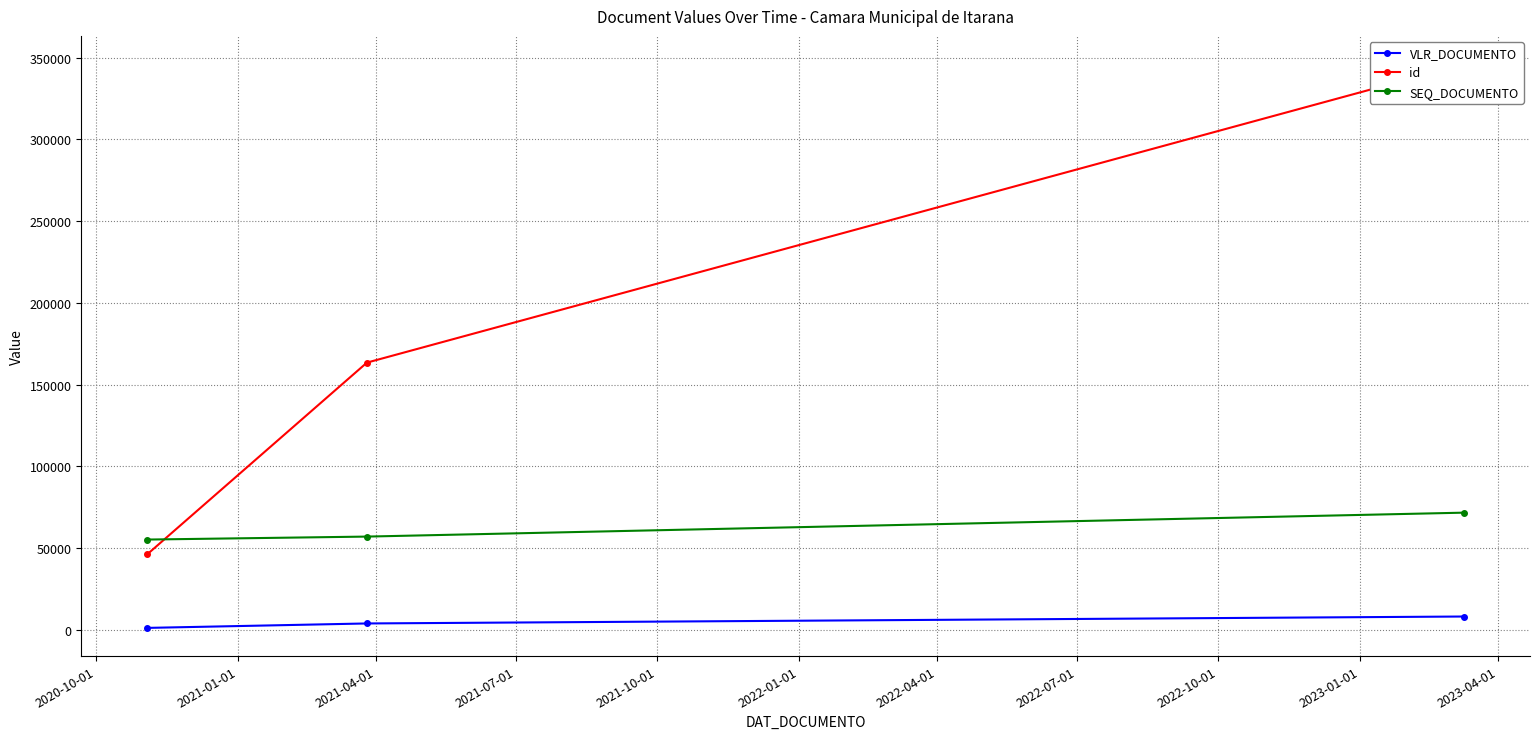

What is the maximum value for VLR_DOCUMENTO?

8077.6